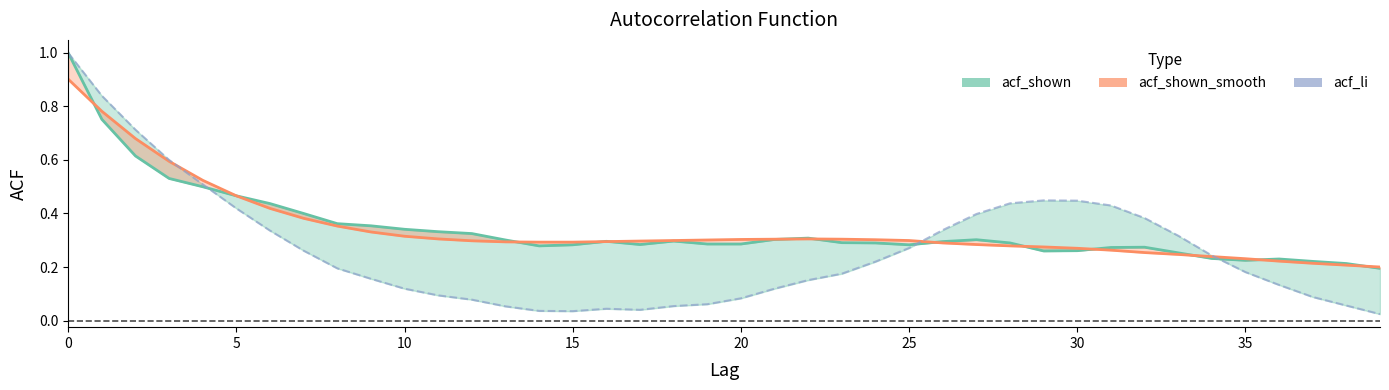

Reading left to right, what are all the values shown in this chart?

acf_shown: 1.0	0.8	0.6	0.5	0.5	0.5	0.4	0.4	0.4	0.4	0.3	0.3	0.3	0.3	0.3	0.3	0.3	0.3	0.3	0.3	0.3	0.3	0.3	0.3	0.3	0.3	0.3	0.3	0.3	0.3	0.3	0.3	0.3	0.3	0.2	0.2	0.2	0.2	0.2	0.2
acf_shown_smooth: 0.9	0.8	0.7	0.6	0.5	0.5	0.4	0.4	0.4	0.3	0.3	0.3	0.3	0.3	0.3	0.3	0.3	0.3	0.3	0.3	0.3	0.3	0.3	0.3	0.3	0.3	0.3	0.3	0.3	0.3	0.3	0.3	0.3	0.2	0.2	0.2	0.2	0.2	0.2	0.2
acf_li: 1.0	0.8	0.7	0.6	0.5	0.4	0.3	0.3	0.2	0.2	0.1	0.1	0.1	0.1	0.0	0.0	0.0	0.0	0.1	0.1	0.1	0.1	0.2	0.2	0.2	0.3	0.3	0.4	0.4	0.4	0.4	0.4	0.4	0.3	0.2	0.2	0.1	0.1	0.1	0.0